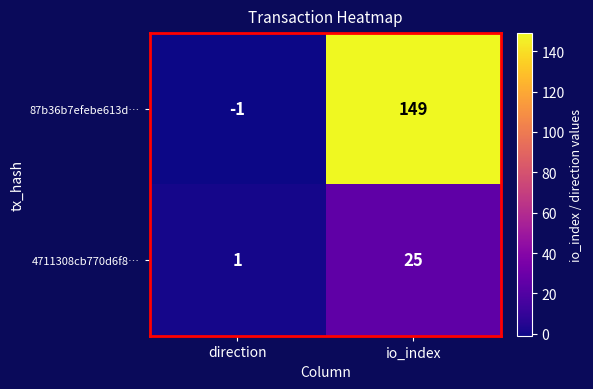

Between direction and io_index, which series saw the biggest shift?

87b36b7efebe613d…